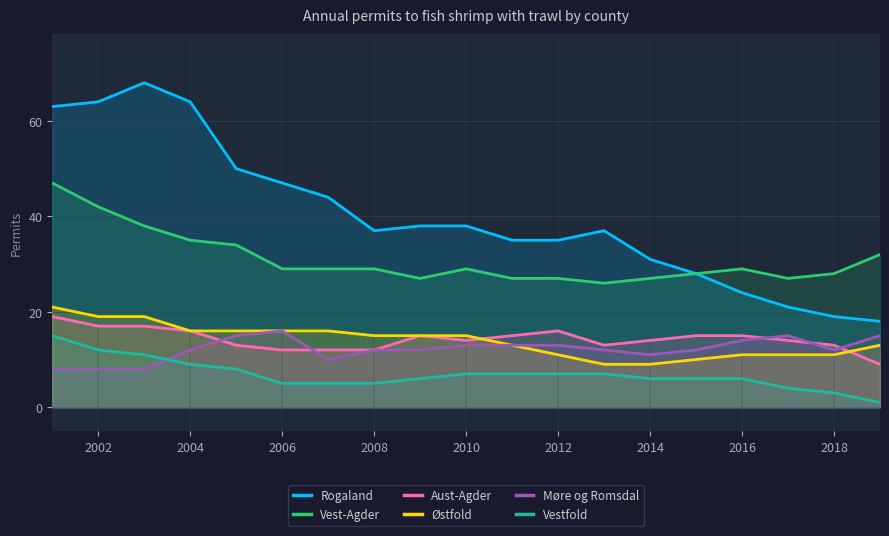

What is the maximum value shown in the chart?

68